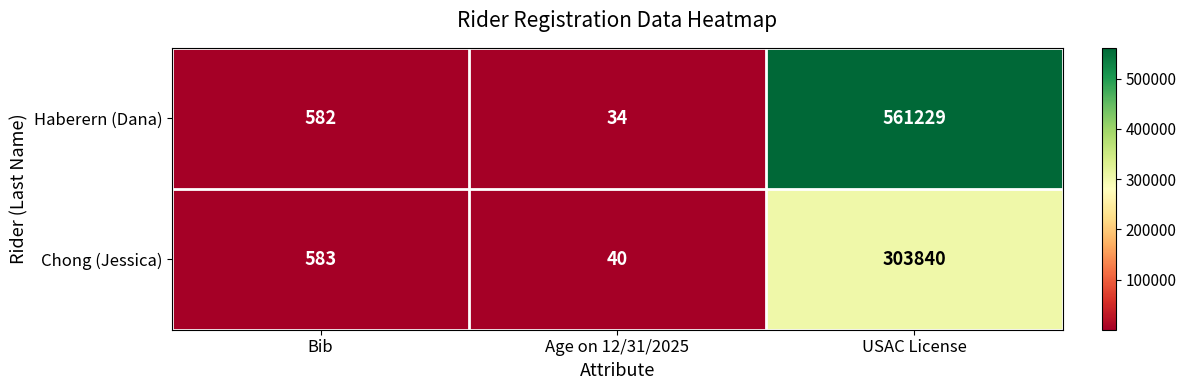

Reading right to left, what are all the values shown in this chart?

Haberern (Dana): USAC License=561229	Age on 12/31/2025=34	Bib=582
Chong (Jessica): USAC License=303840	Age on 12/31/2025=40	Bib=583